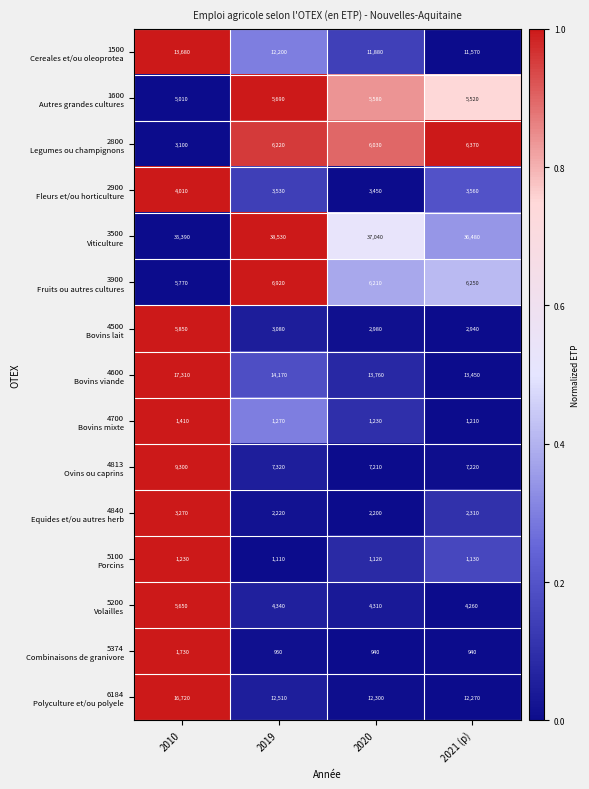

What is the difference between the highest and lowest values at 2020?

36100